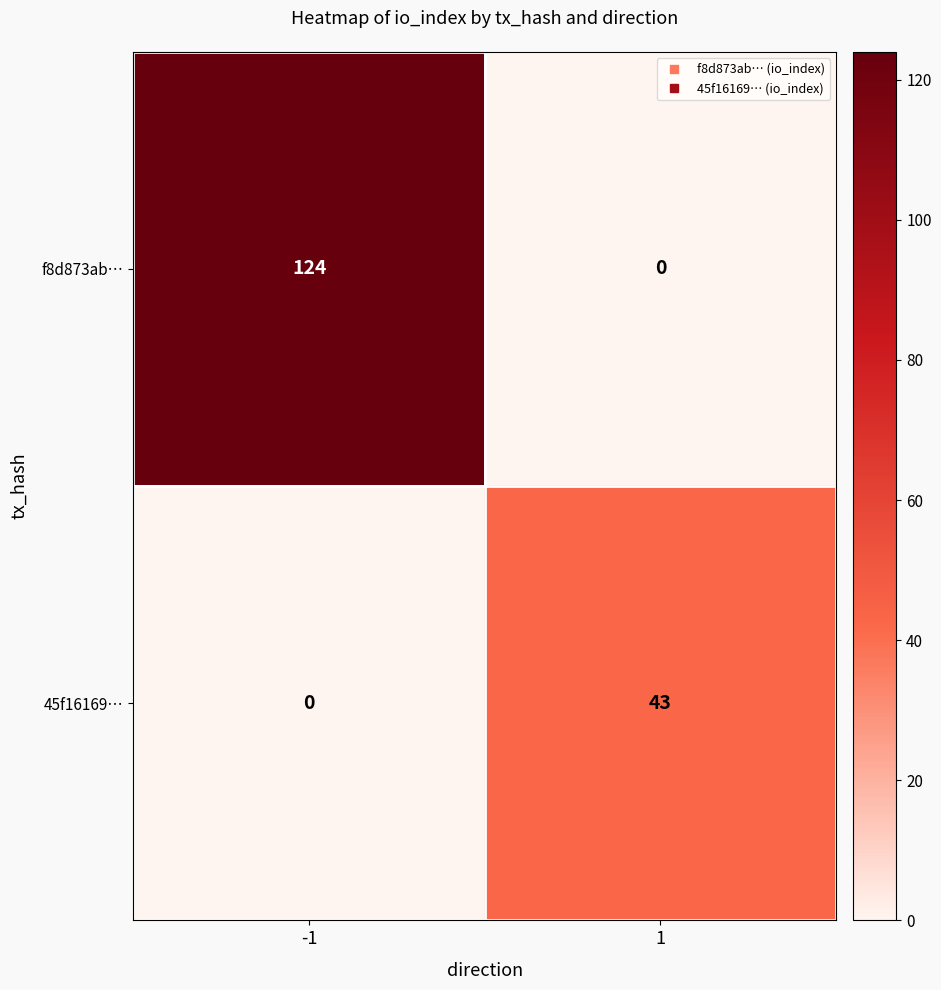

Rank the series at -1 from highest to lowest value.

f8d873ab…, 45f16169…